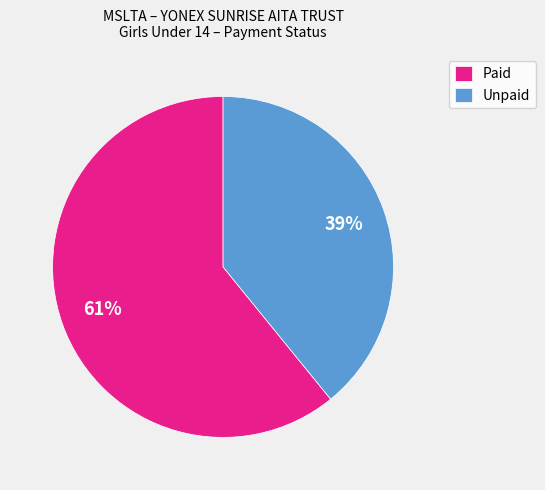

To the nearest percent, what percentage of the pie is Paid?

61%